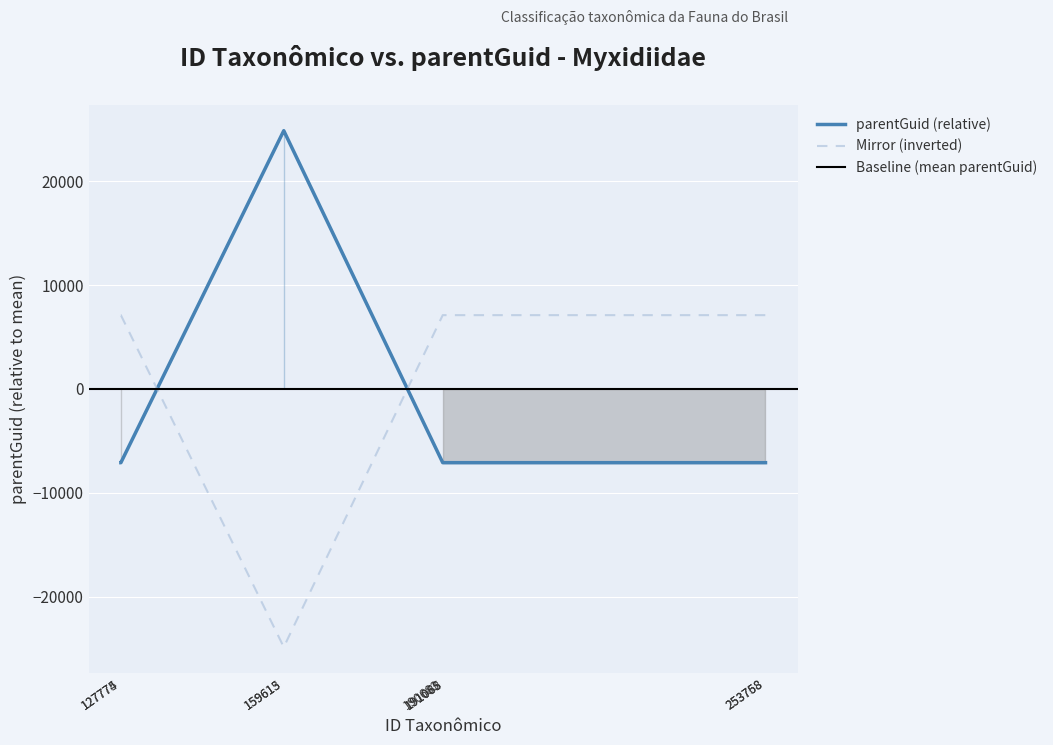

Does the chart display data point markers on the line(s)?

No